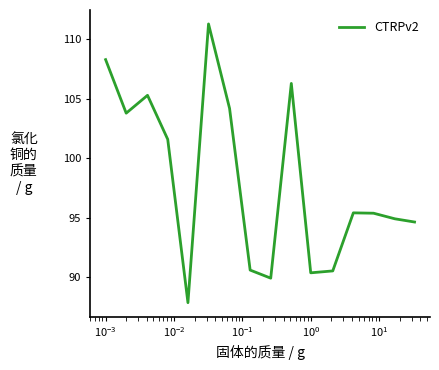

What is the difference between the maximum and minimum values?

23.4